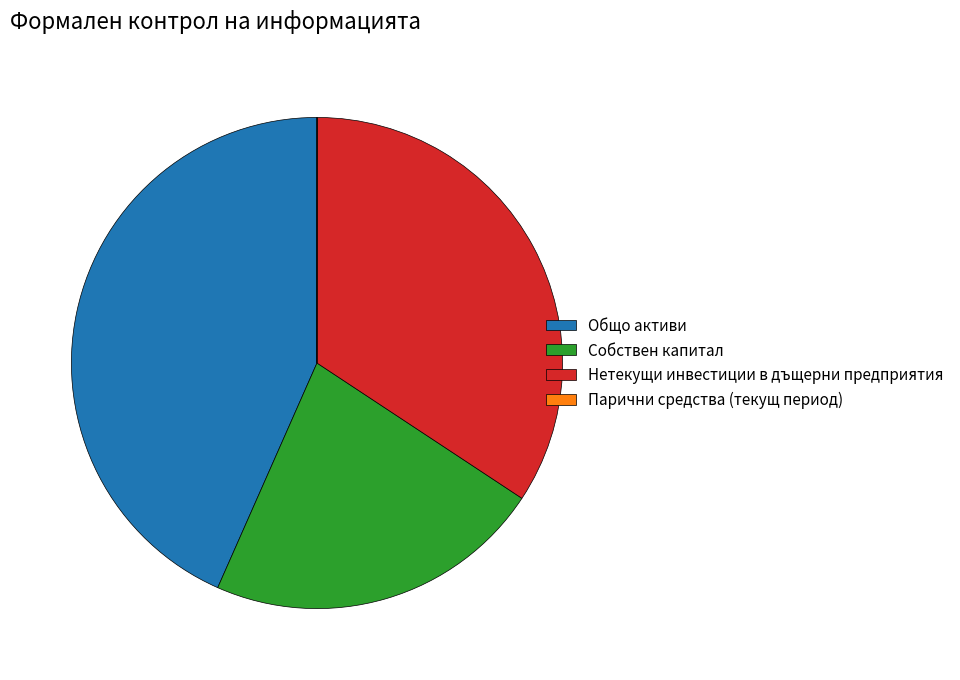

Which slice is the largest?

Общо активи